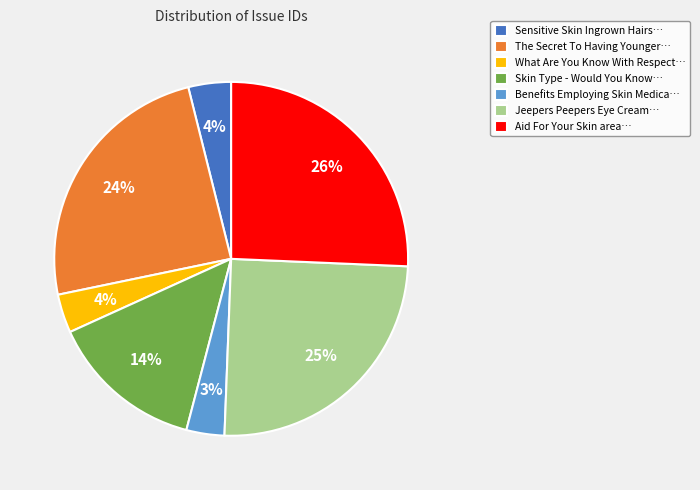

How many segments does this pie chart have?

7